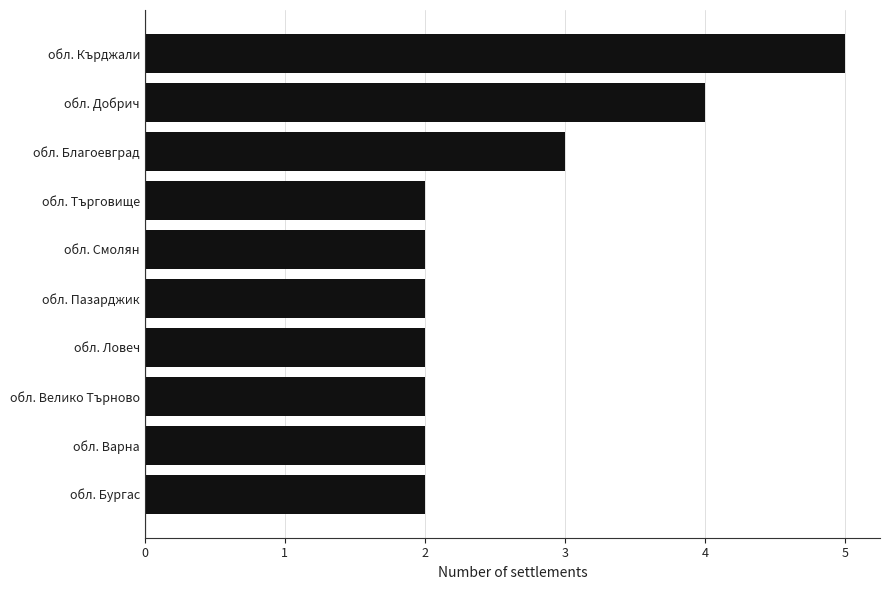

Which has a higher value, обл. Кърджали or обл. Велико Търново?

обл. Кърджали